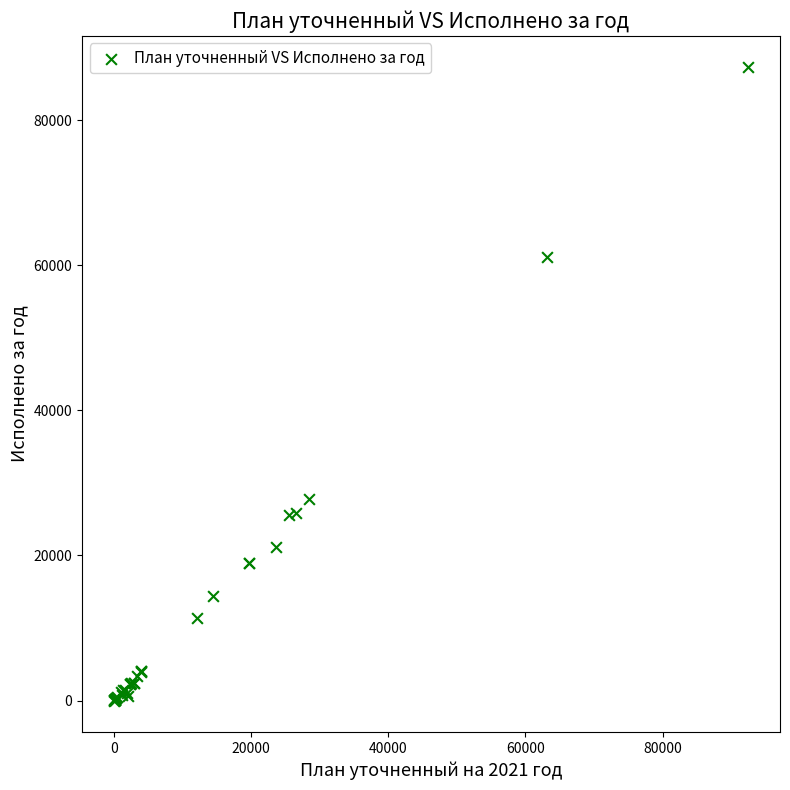

What Y value in the scatter plot is closest to 43621?

27730.3